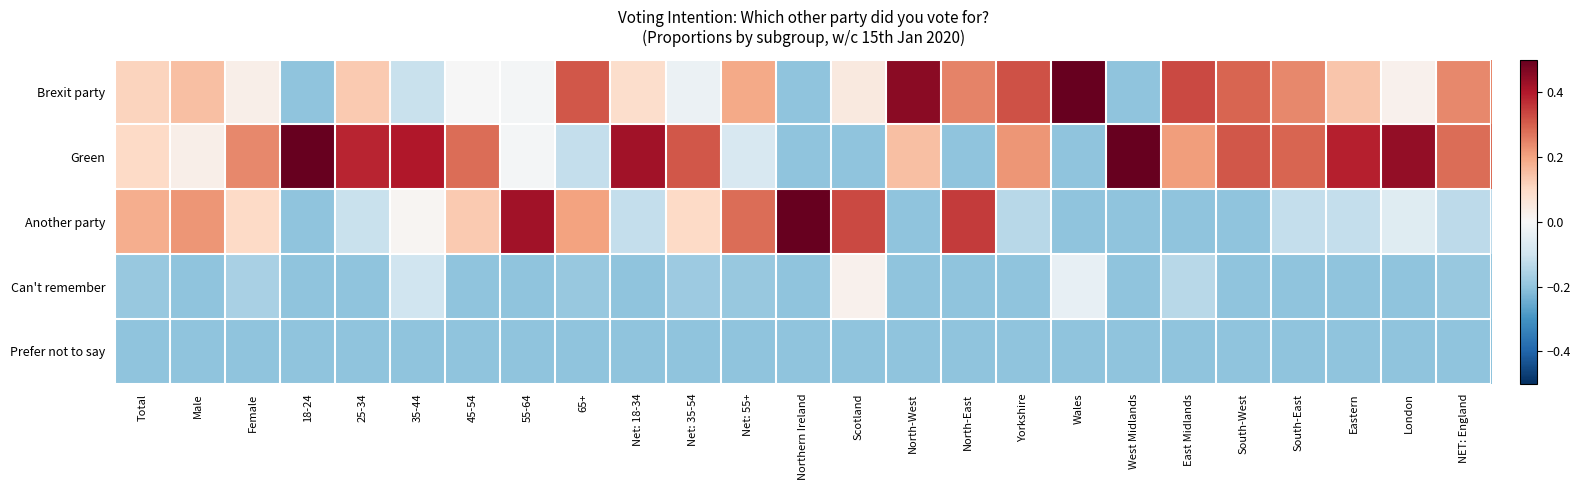

How many series are shown in this chart?

5